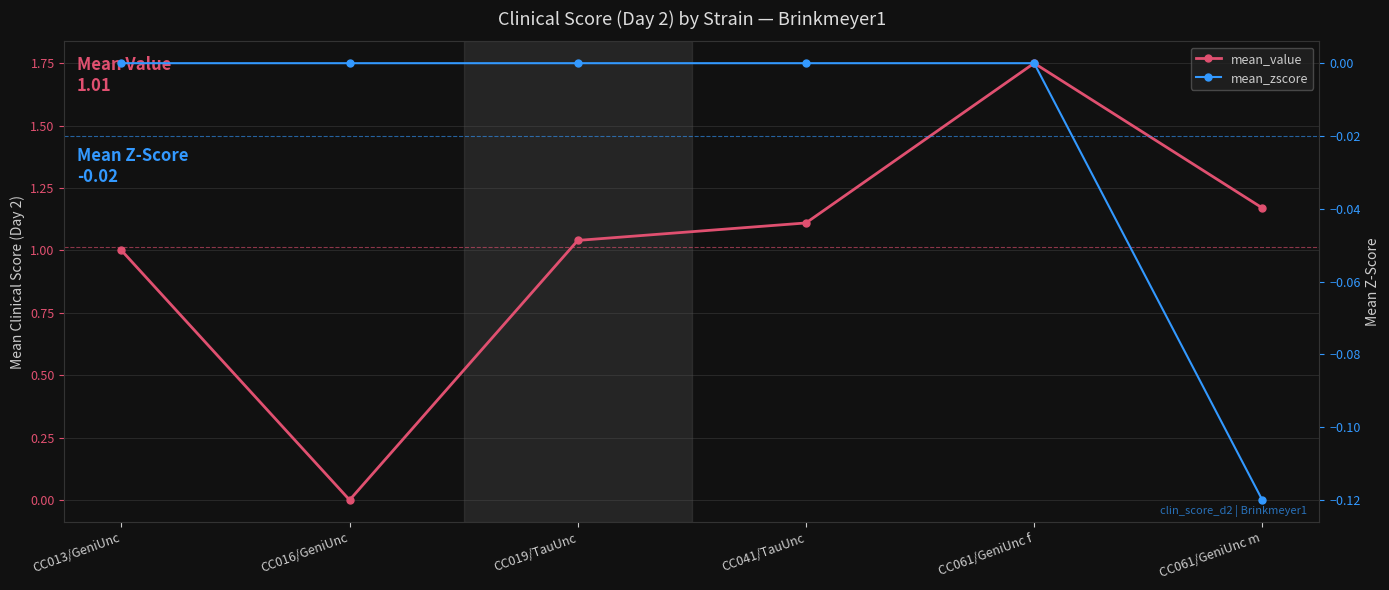

Which series changed the most between CC019/TauUnc and CC061/GeniUnc f?

mean_value